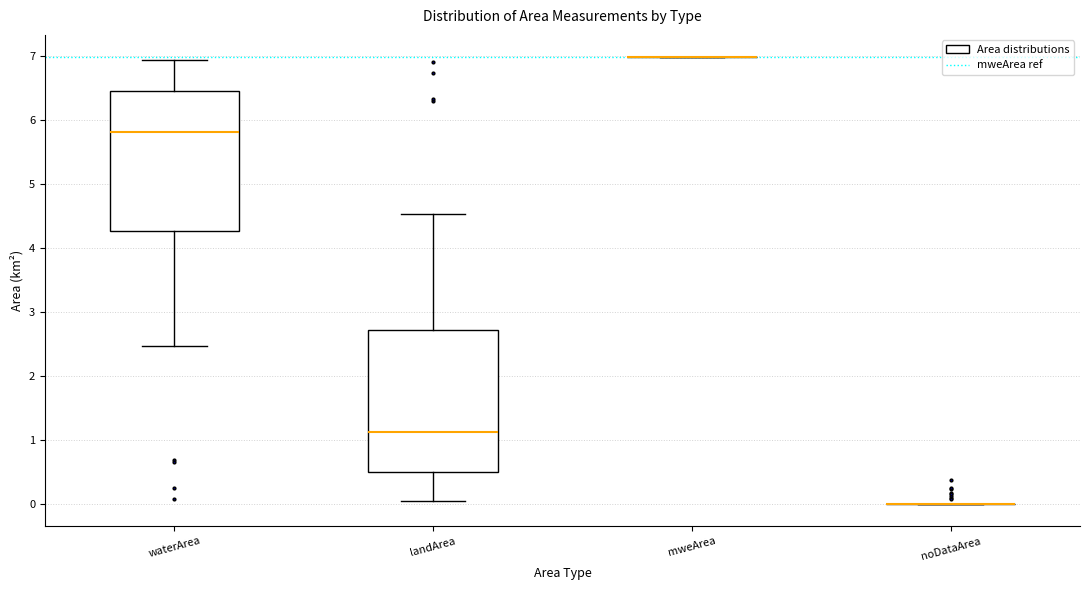

Reading left to right, transcribe this box plot: for each box, give where its median line is, the range the box spans, and where its two whiskers end, as read against the y-axis. The values are not printed on the chart, so give them approximately, as read against the axis.

waterArea: median 5.8, box 4.3 to 6.5, whiskers 2.5 to 6.9
landArea: median 1.1, box 0.5 to 2.7, whiskers 0.1 to 4.5
mweArea: box collapsed to a line at 7.0, whiskers 7.0 to 7.0
noDataArea: box collapsed to a line at 0.0, whiskers 0.0 to 0.0